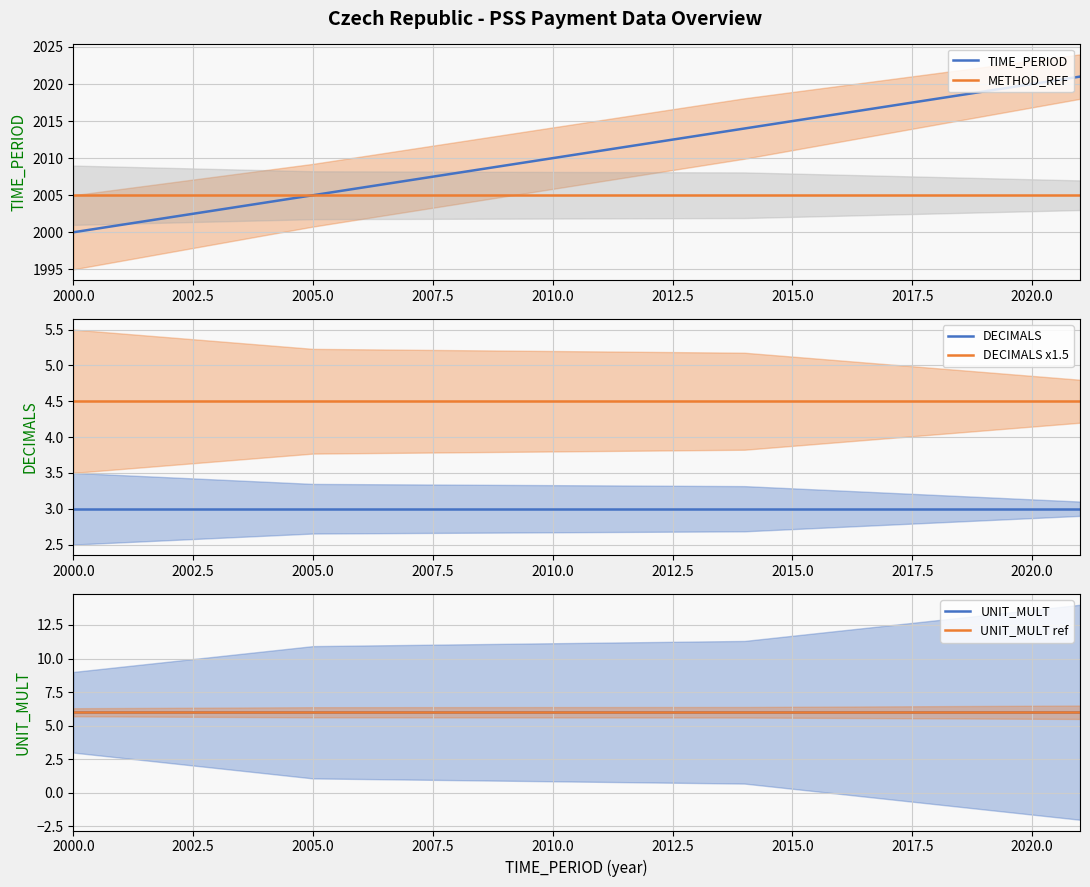

At which label does TIME_PERIOD reach its minimum?

2000.0